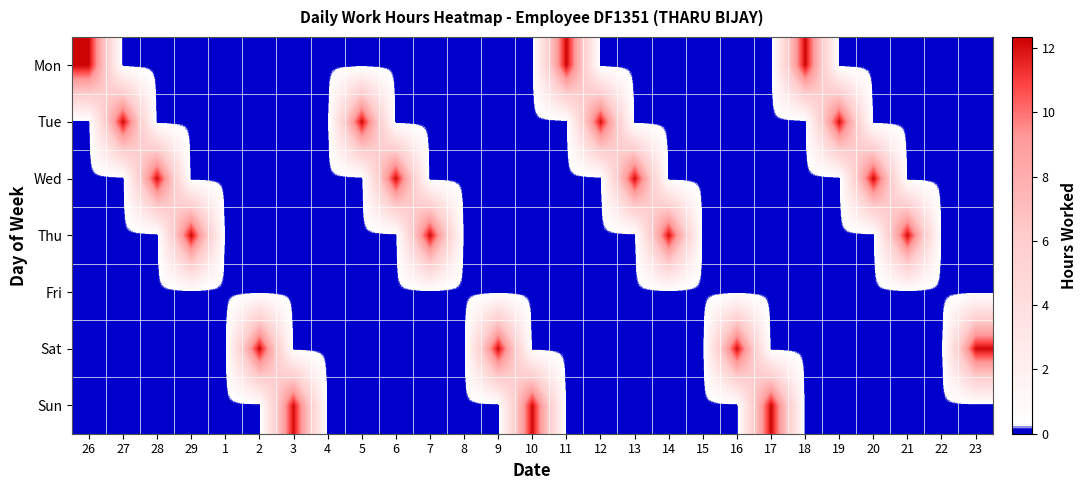

What is the spread (max minus min) of values at 17?

12.3